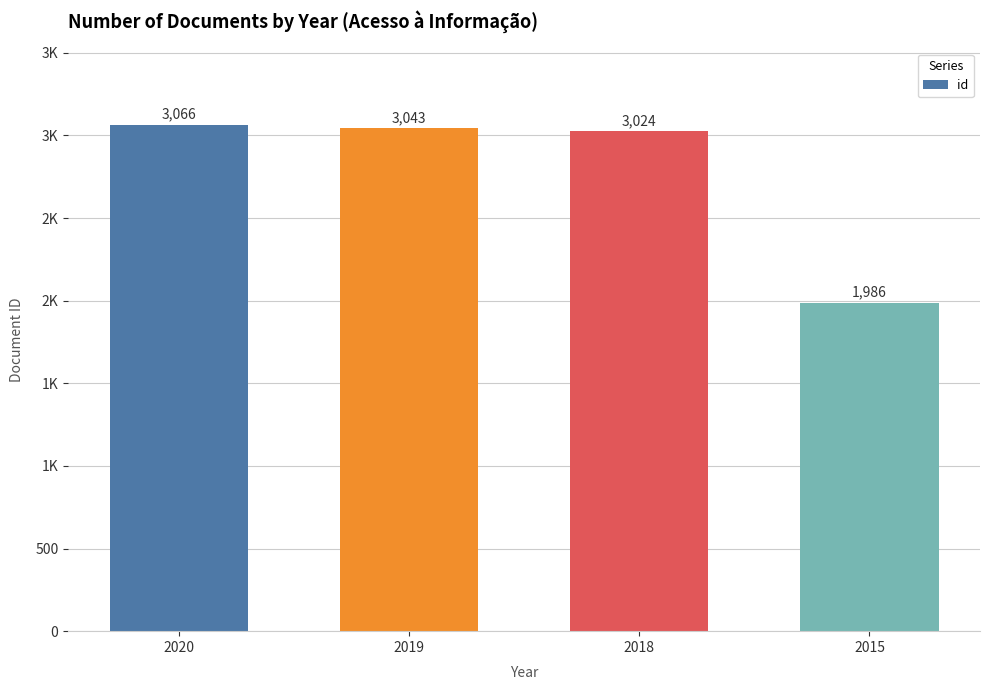

Does the chart contain any negative values?

No